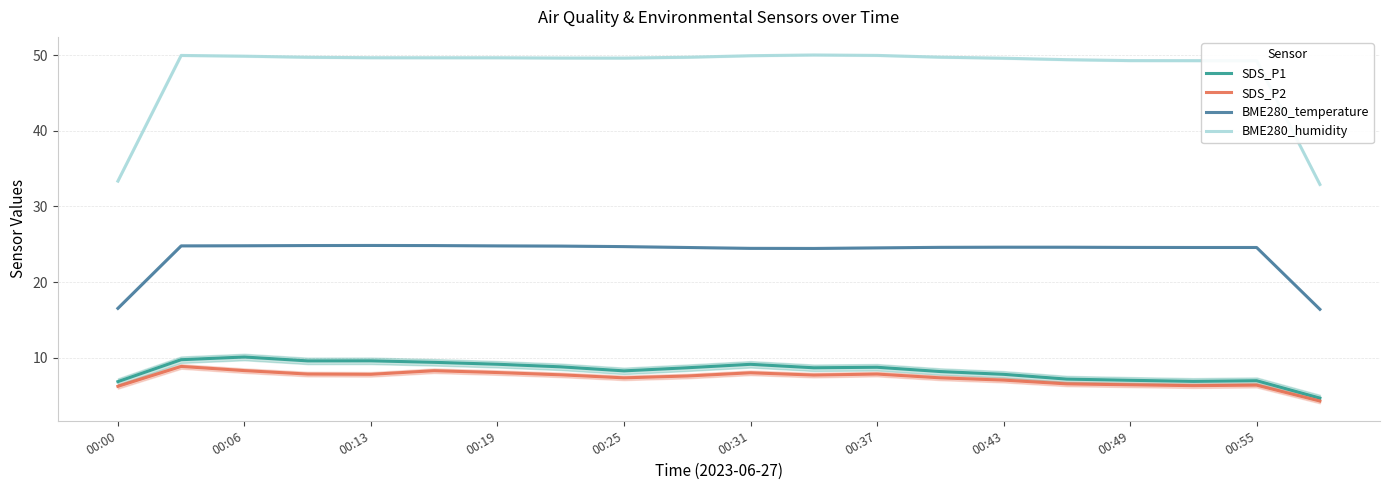

Rank the series by their maximum value, from lowest to highest.

SDS_P2, SDS_P1, BME280_temperature, BME280_humidity